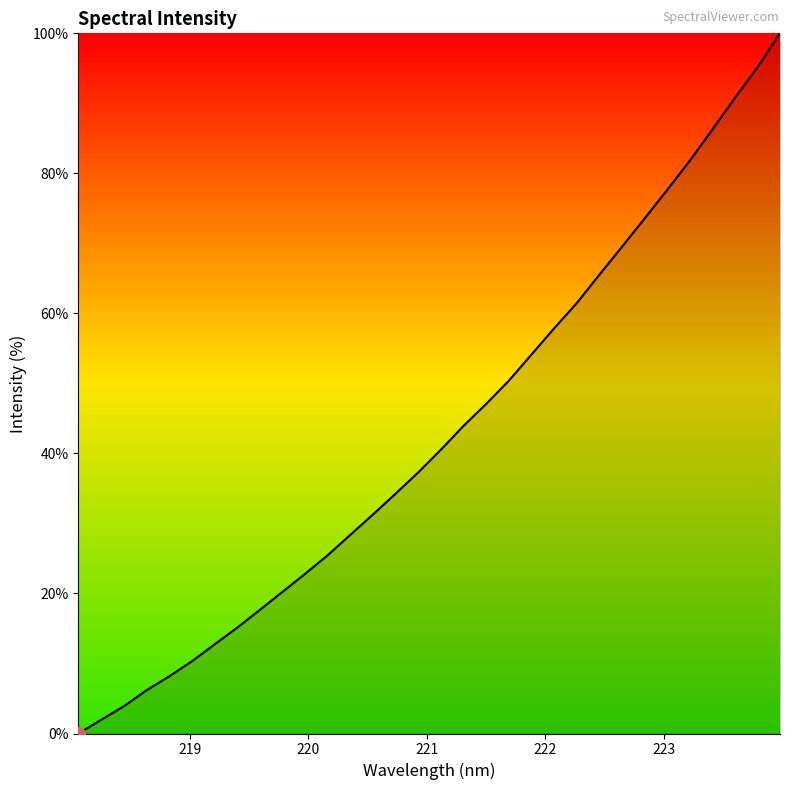

What is the greatest value displayed?

100.0